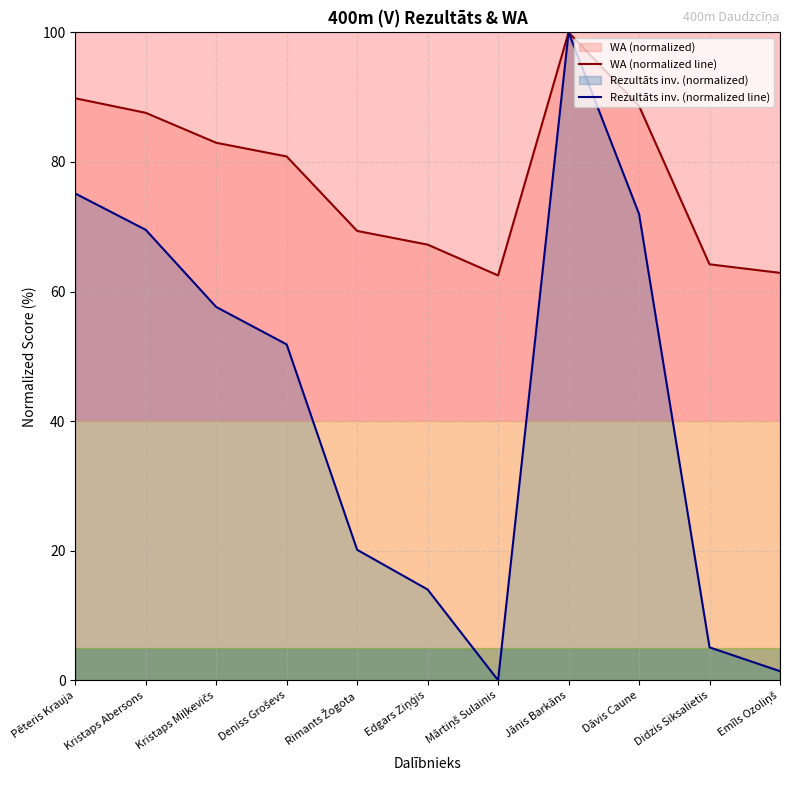

How many lines are shown in the chart?

2